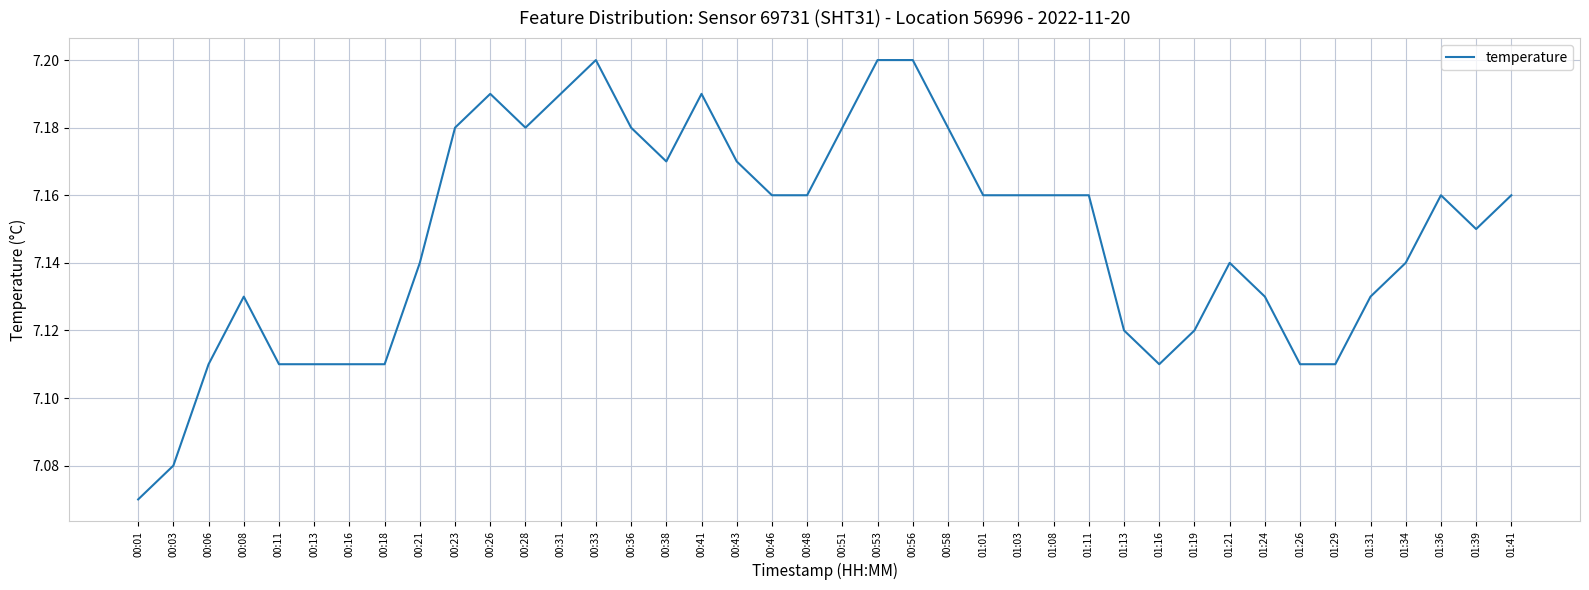

How many lines are shown in the chart?

1